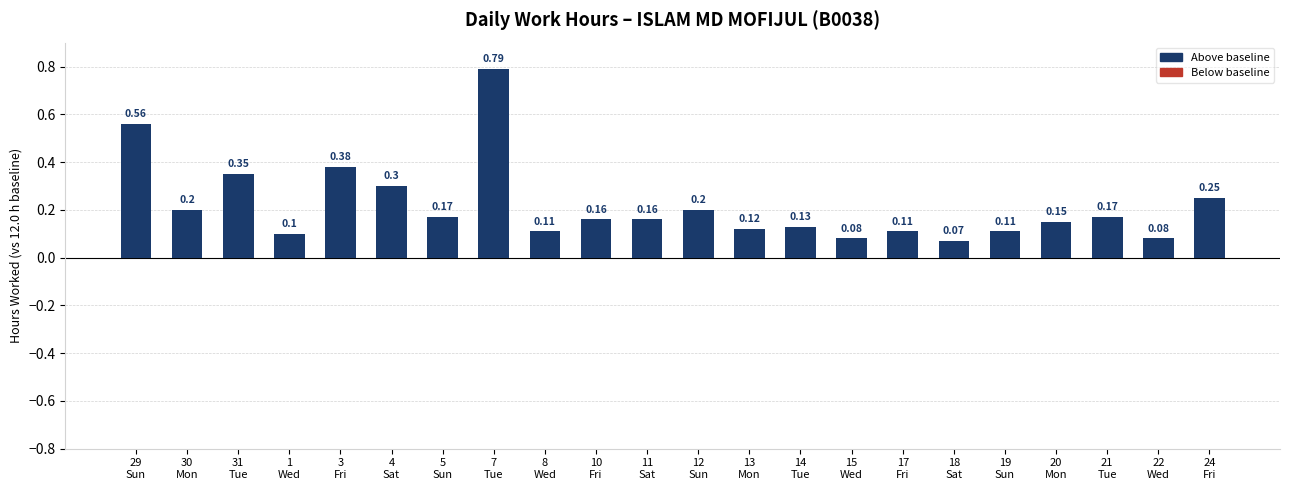

What position from the left is 18
Sat?

17